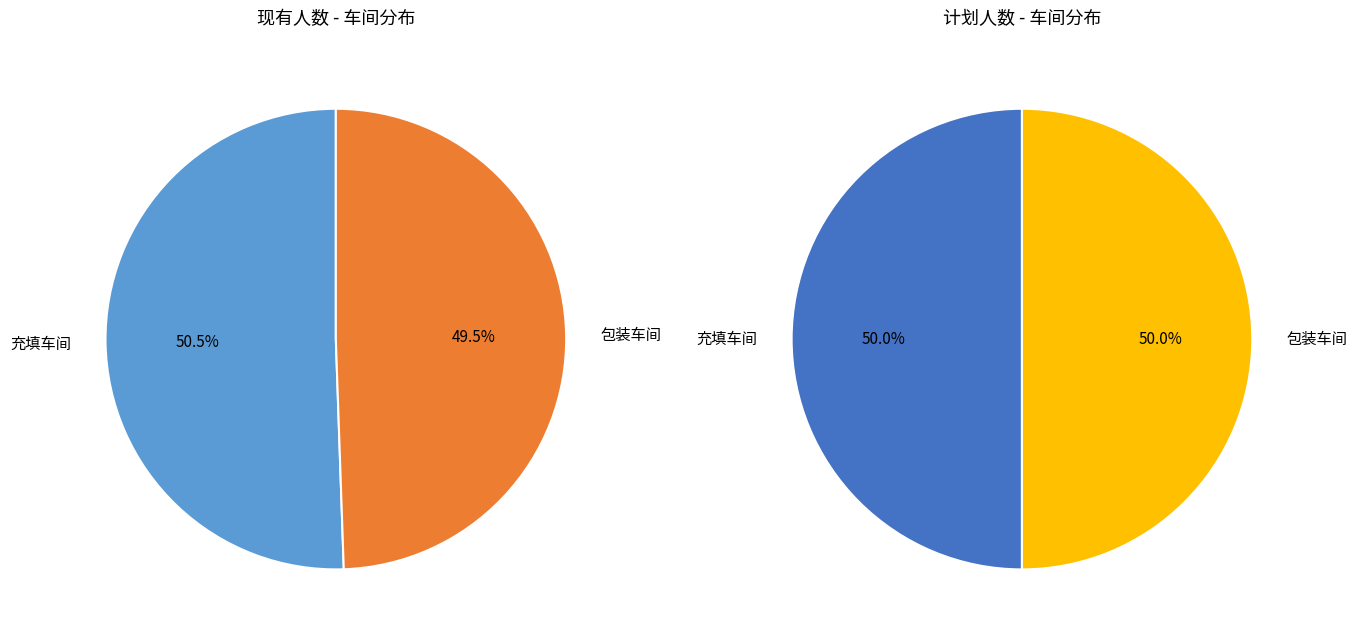

Is it true that 充填车间 is 37% of the pie?

False